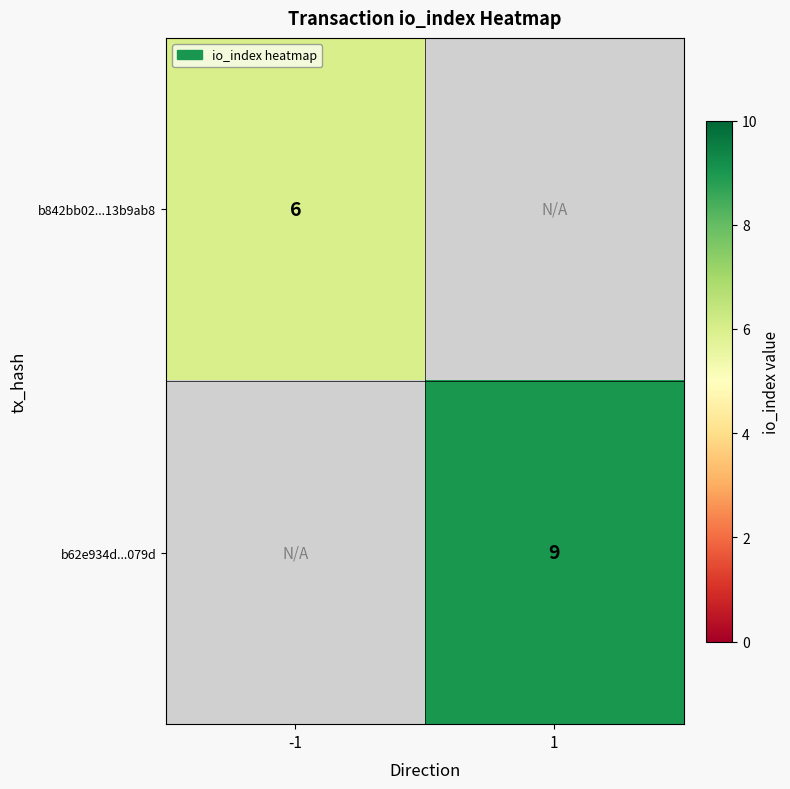

True or false: b842bb02...13b9ab8 has a value of 10 at -1.

False